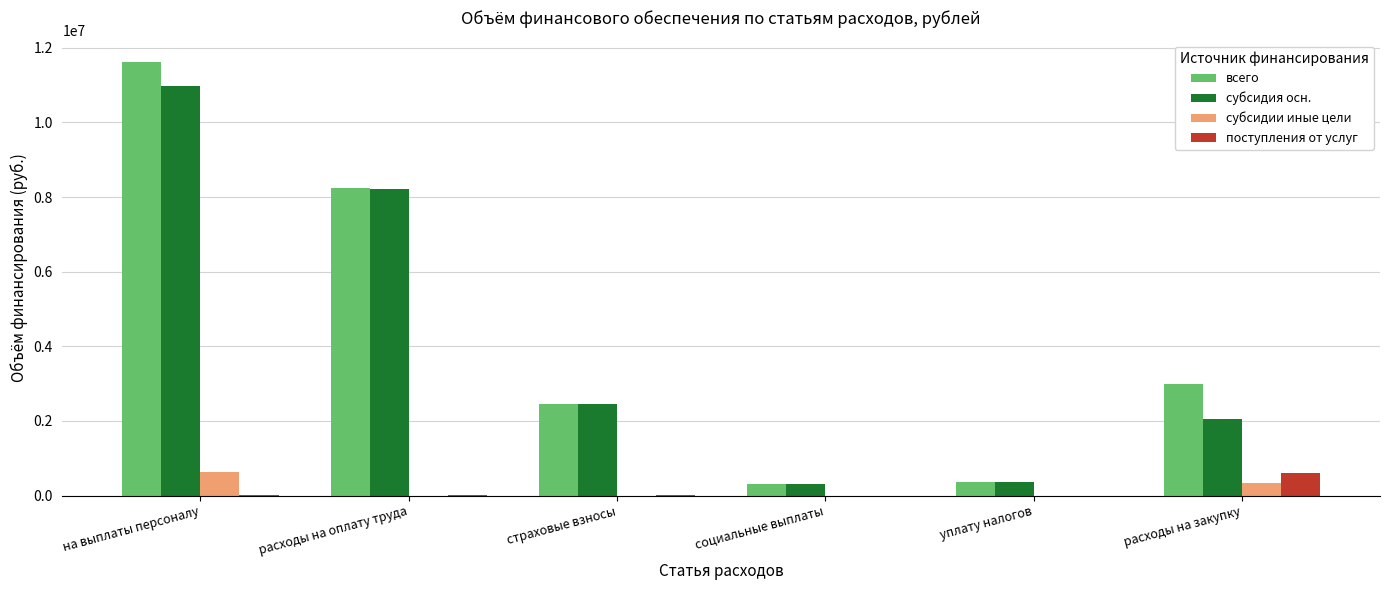

The value of субсидия осн. at расходы на оплату труда is 8222140.6. True or false?

True